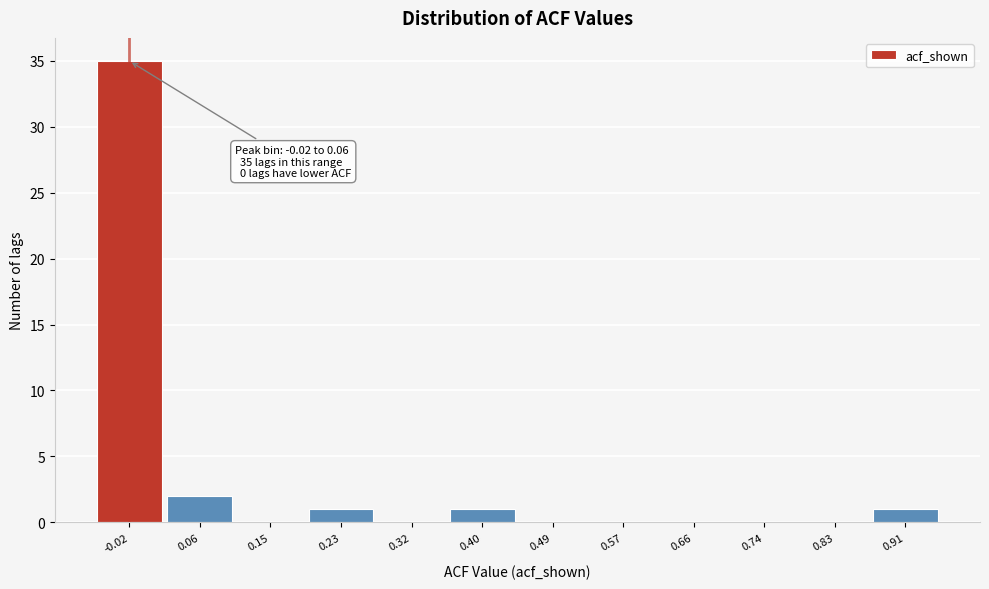

Reading left to right, list all the values displayed in this chart.

-0.02=35	0.06=2	0.15=0	0.23=1	0.32=0	0.40=1	0.49=0	0.57=0	0.66=0	0.74=0	0.83=0	0.91=1